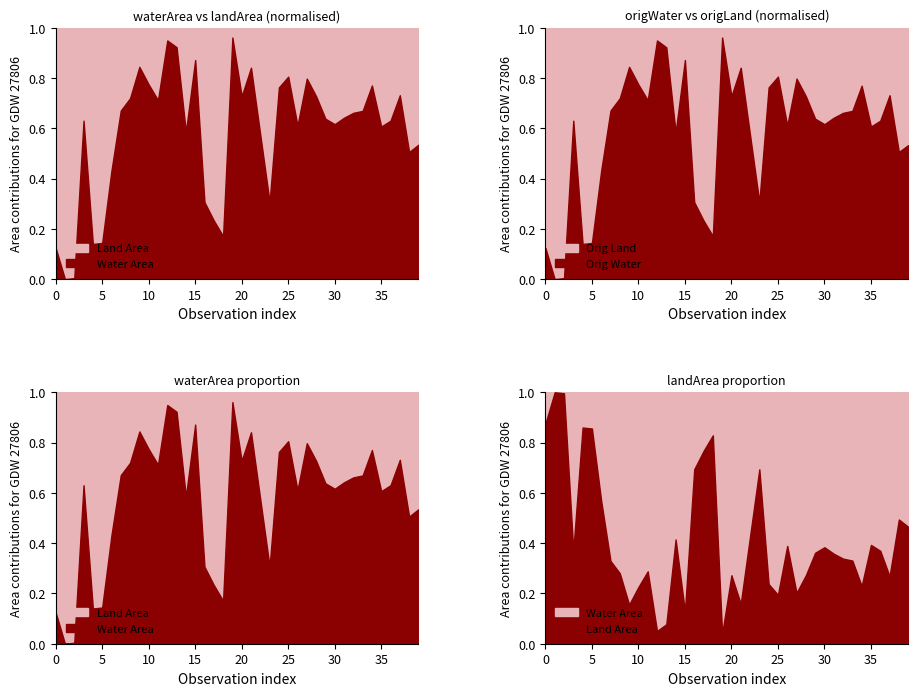

The origWaterArea series shows 0.6 at 4. True or false?

False